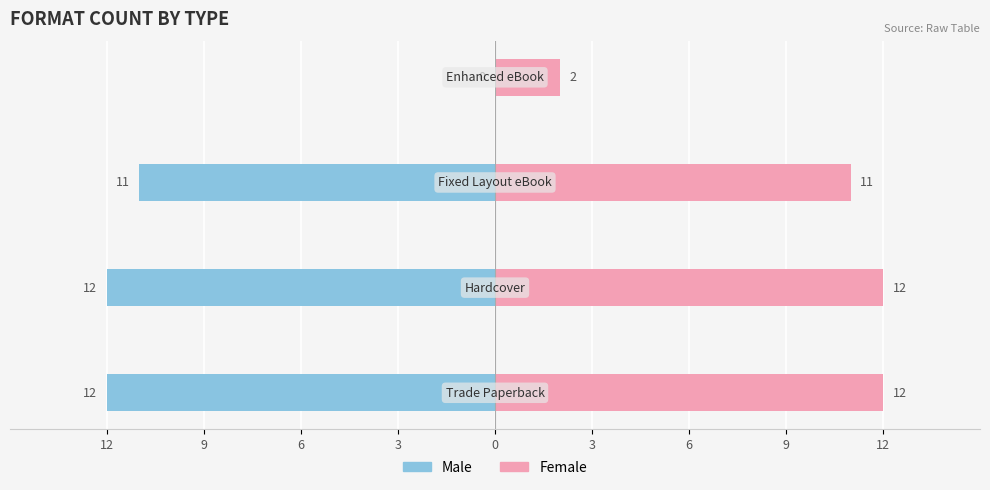

What are all the series names shown in the legend?

Male, Female